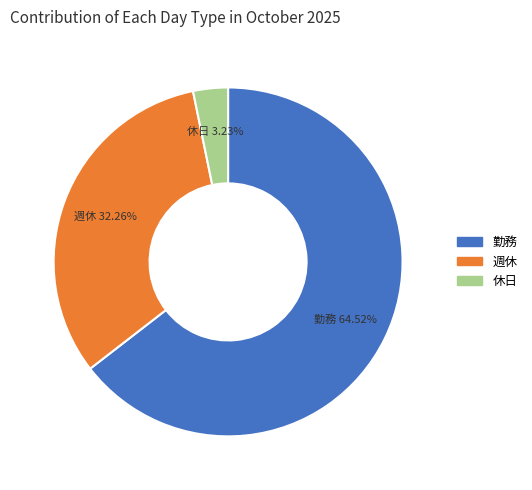

What is the smallest slice in the pie chart?

休日